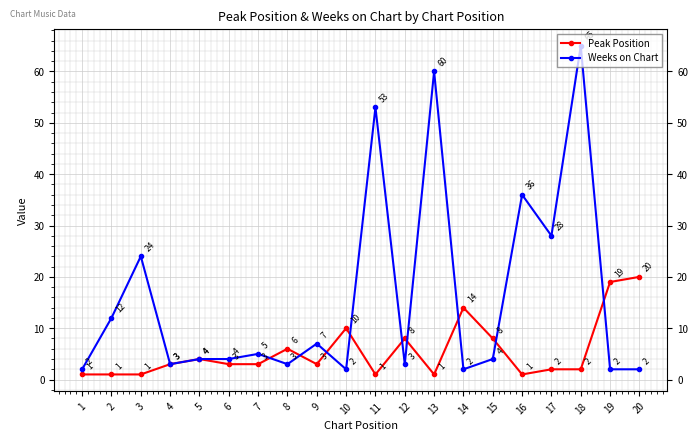

Which series has the largest range (max minus min)?

Weeks on Chart